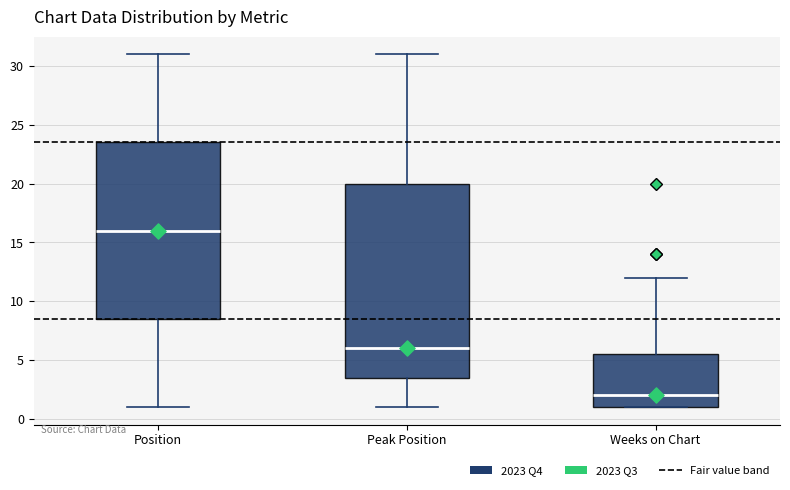

Which box's median line is the highest?

Position